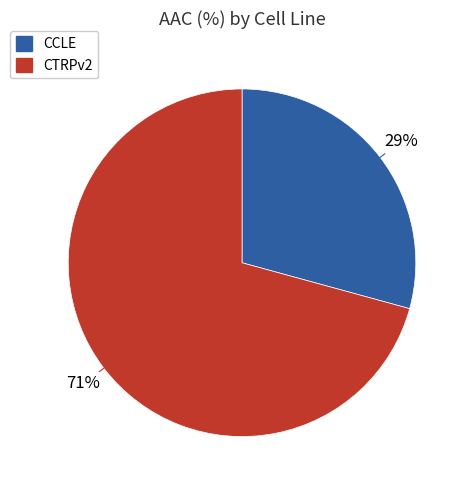

The CTRPv2 slice represents 85% of the pie. True or false?

False